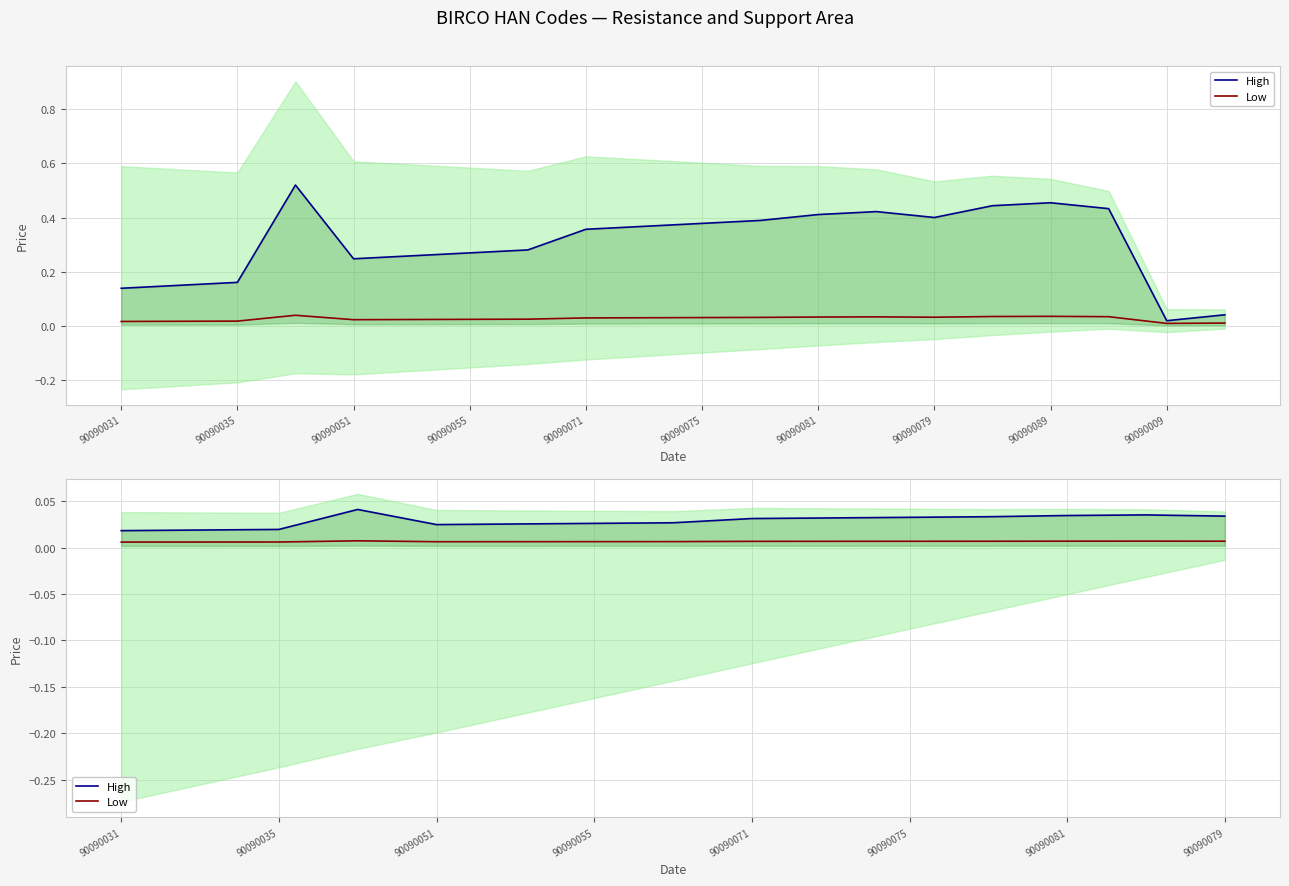

True or false: Low and High cross at least once.

False